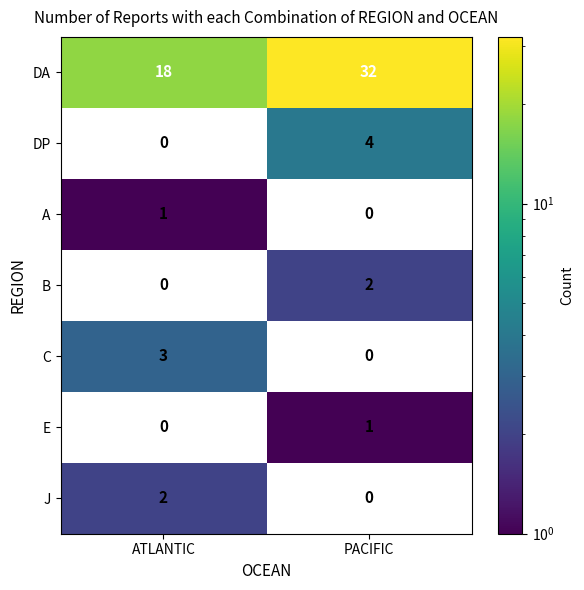

Is the value of E at PACIFIC greater than the value of DA at PACIFIC?

No